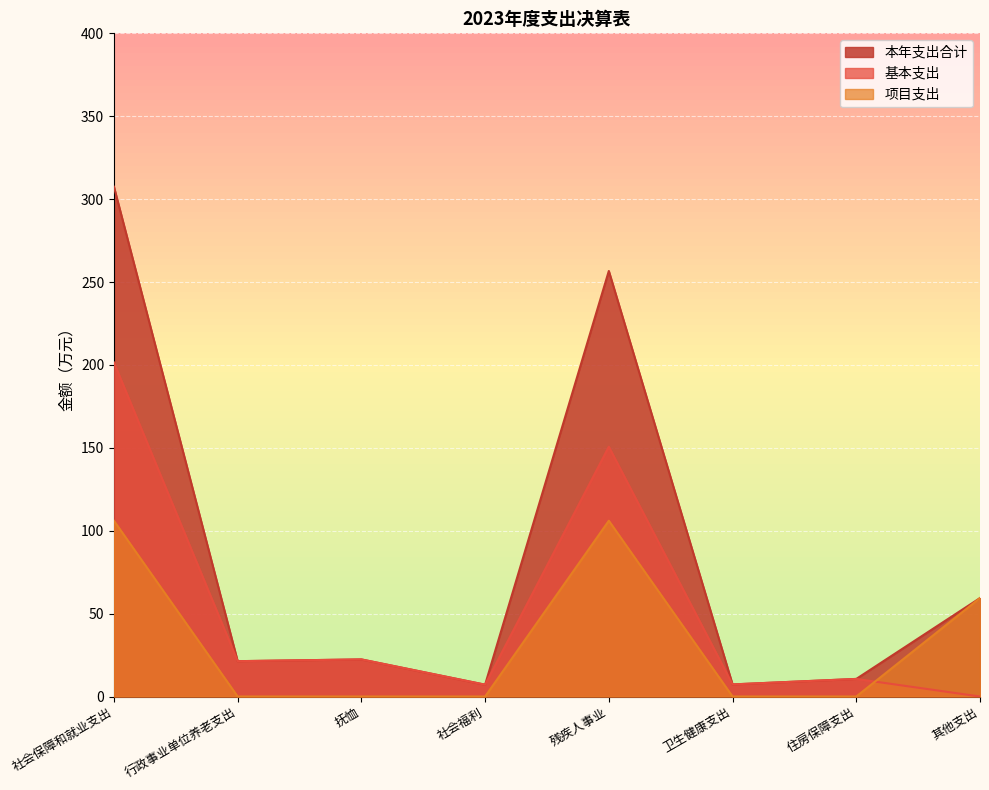

What is the difference between the maximum and minimum values in the 本年支出合计 series?

300.4